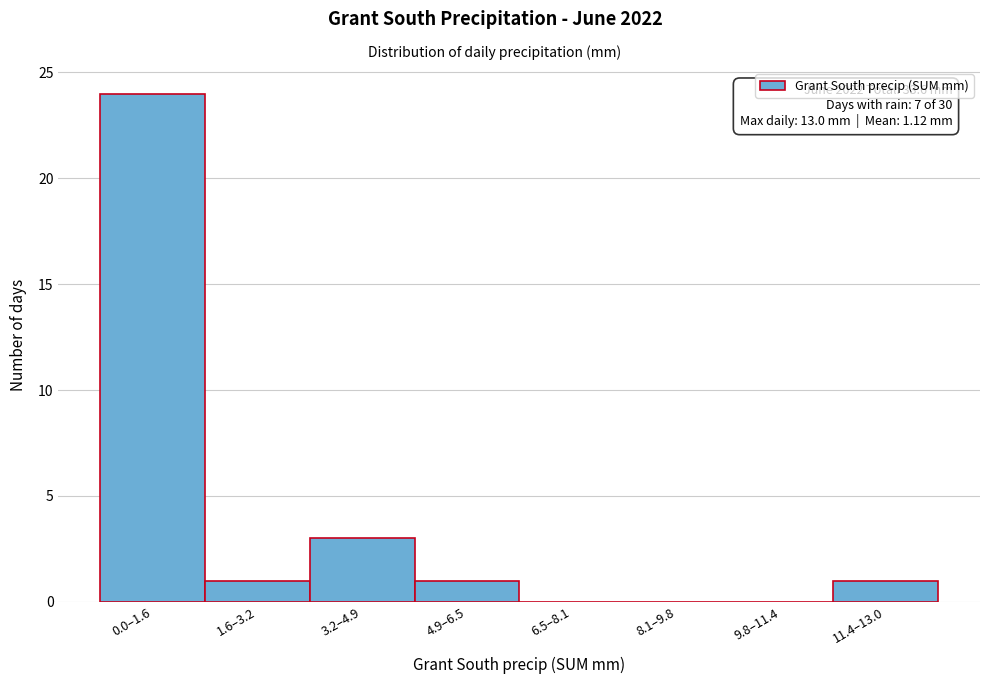

Reading left to right, list all the values displayed in this chart.

0.0–1.6=24	1.6–3.2=1	3.2–4.9=3	4.9–6.5=1	6.5–8.1=0	8.1–9.8=0	9.8–11.4=0	11.4–13.0=1